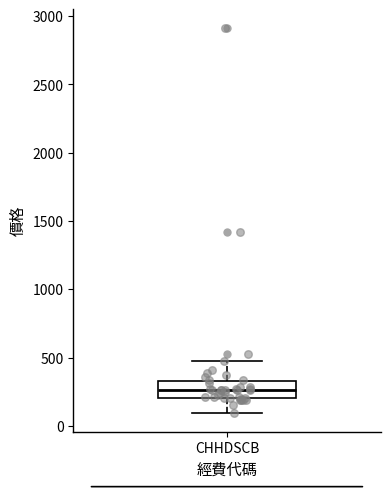

Where does the lower whisker of the box for CHHDSCB end on the y-axis? The values are not printed on the chart, so give them approximately, as read against the axis.

100